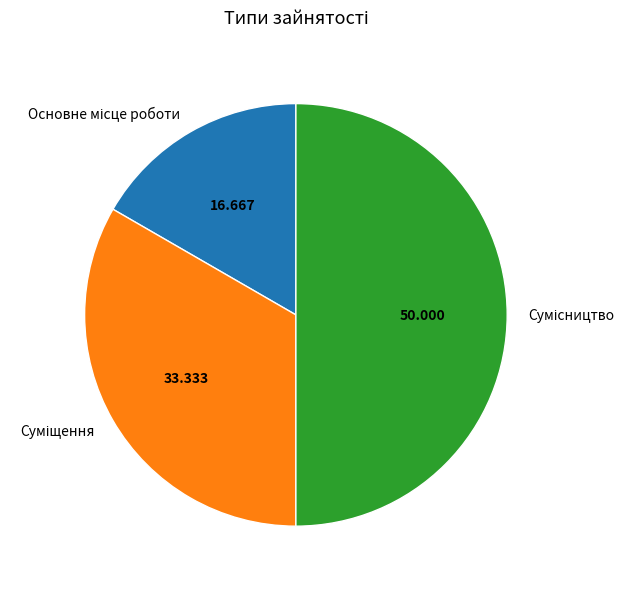

To the nearest percent, what percentage of the pie is Сумісництво?

50%